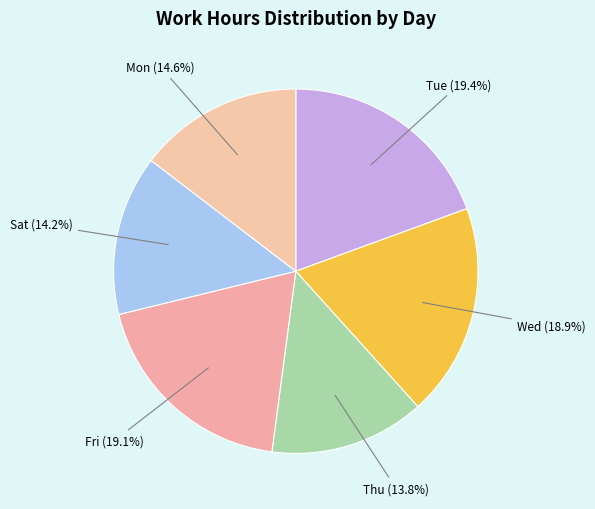

How many slices are in this pie chart?

6